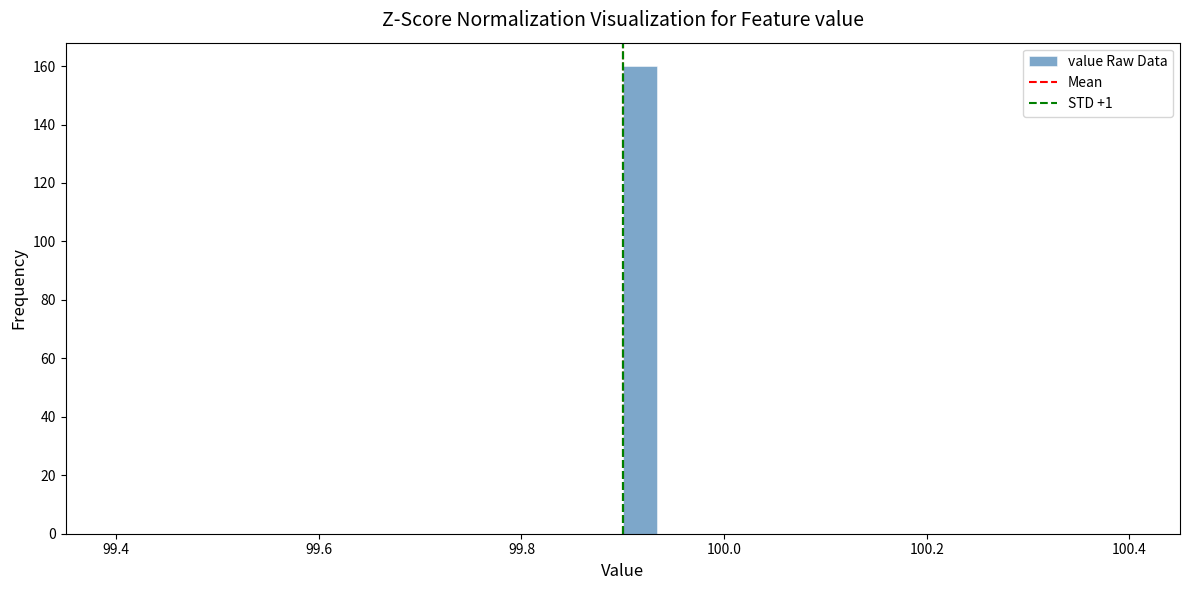

Read against the x-axis, roughly where is the centre of the tallest bar?

99.92